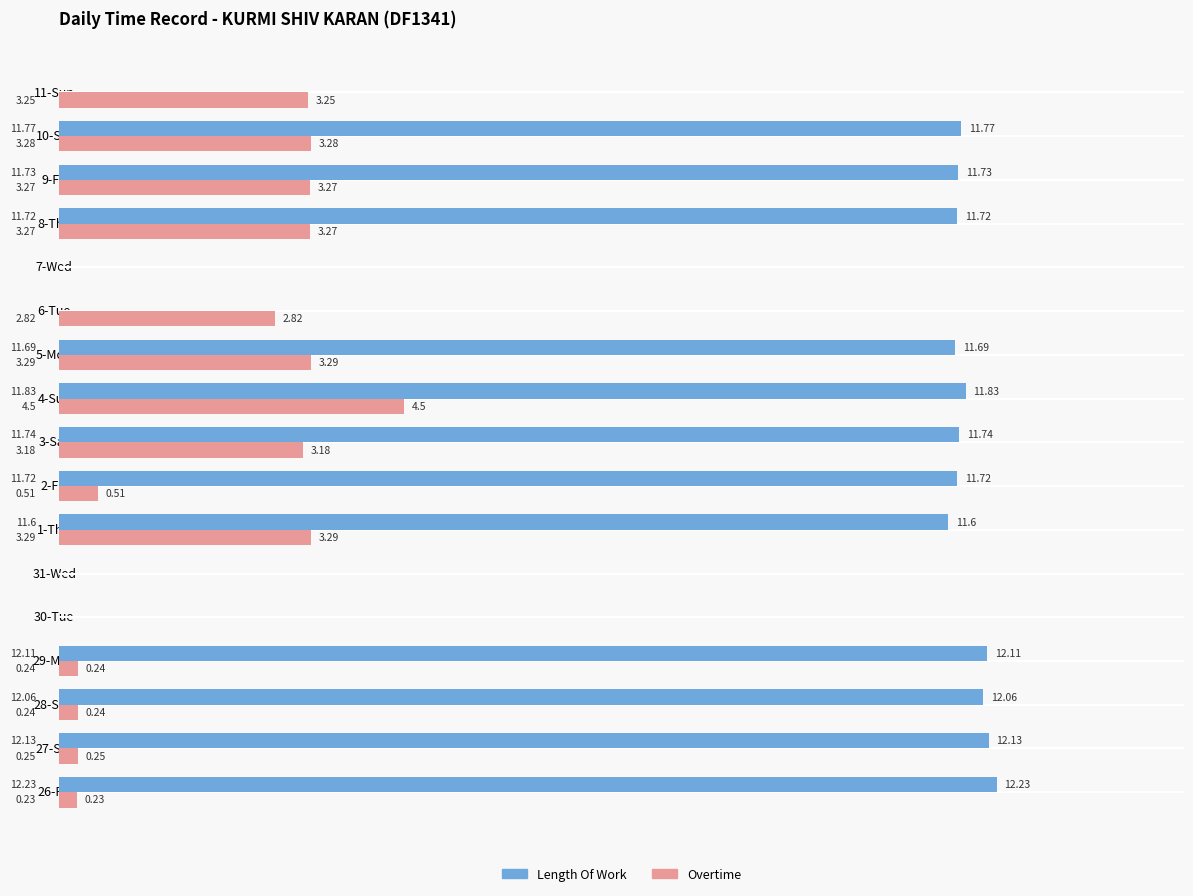

What is the total value across all series at 9-Fri?

15.0